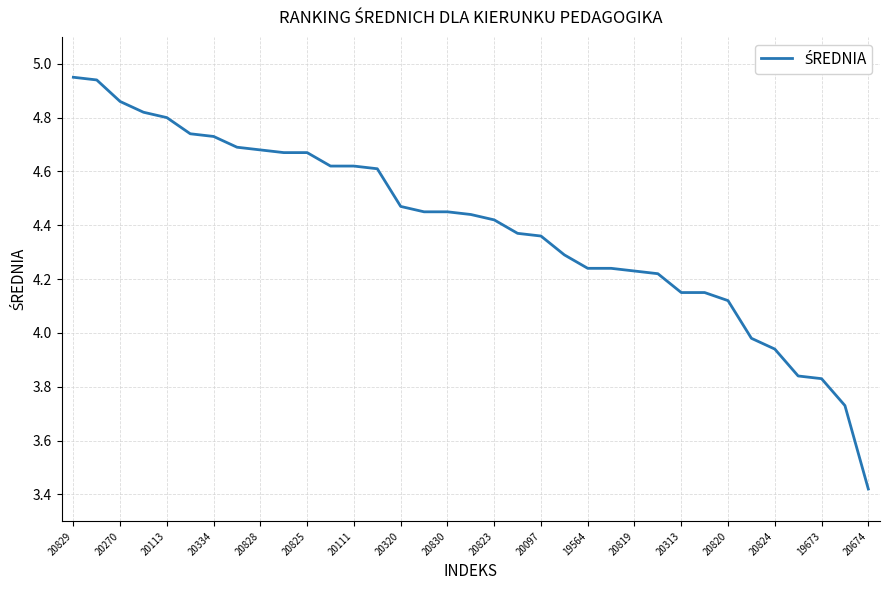

What is the difference between the maximum and minimum values?

1.5